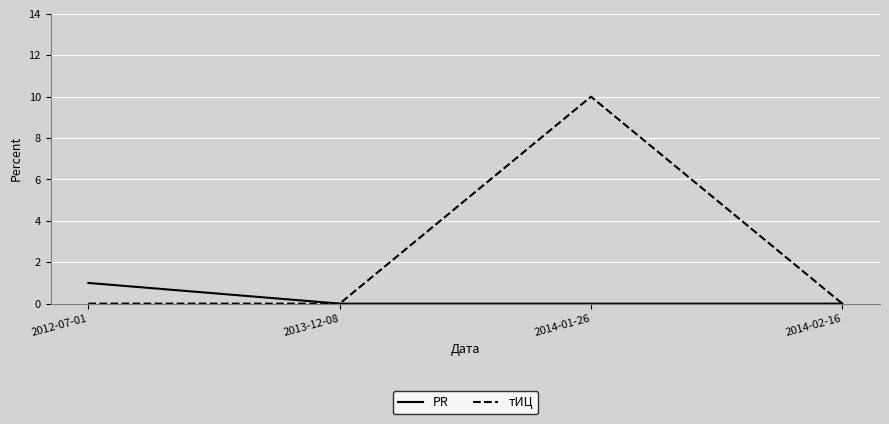

What is the maximum value shown in the chart?

10